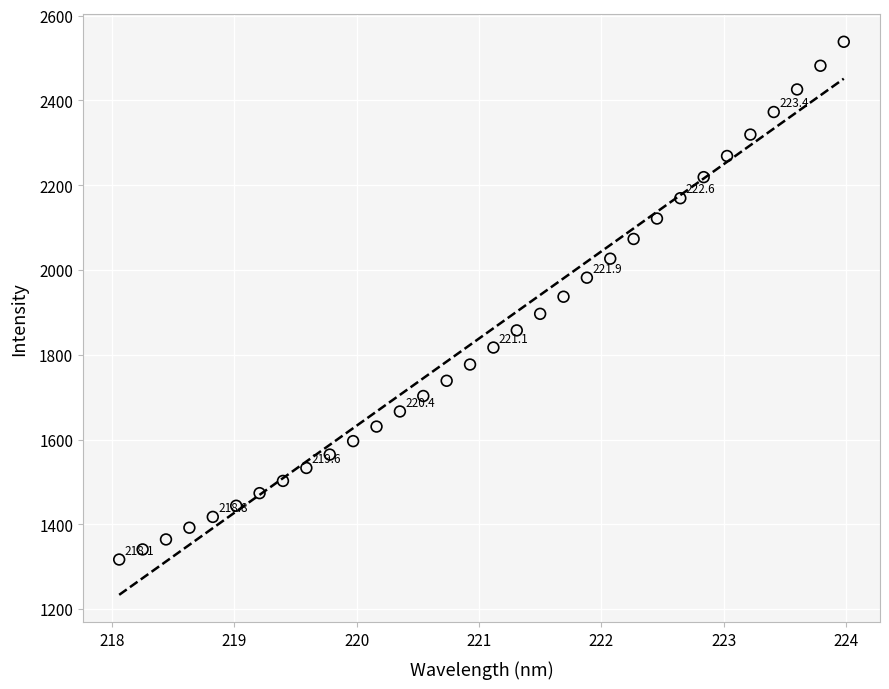

What is the range of Y values (max minus min)?

1221.4